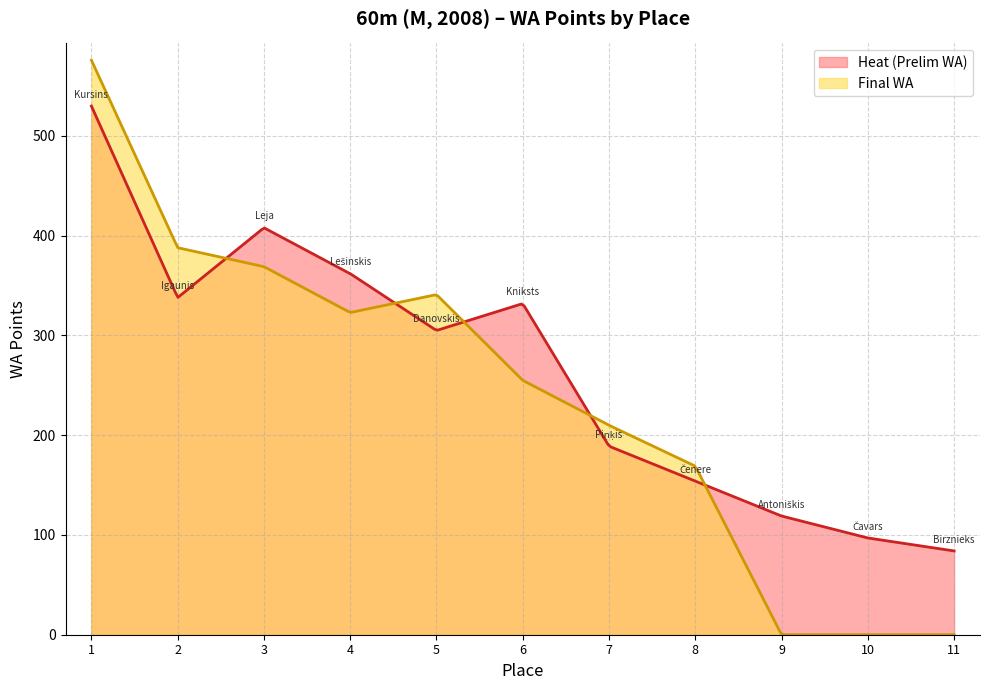

Which category has the highest value in the Heat (Prelim WA) series?

1